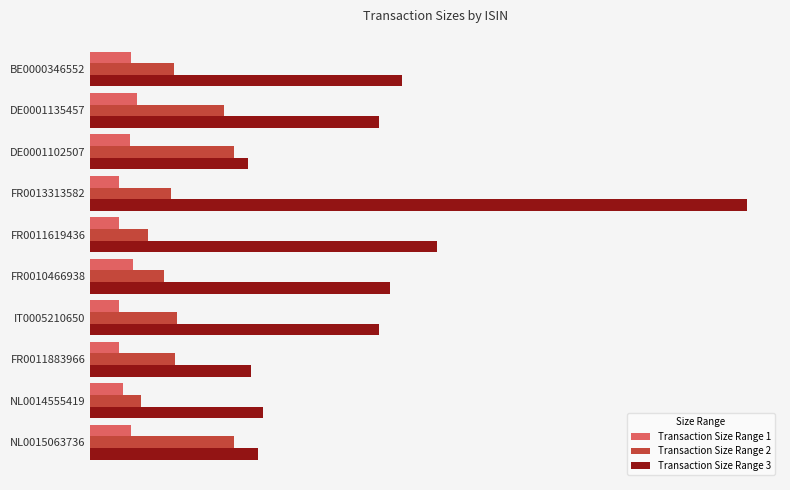

At which label is Transaction Size Range 3 closest to 70650000?

FR0011619436